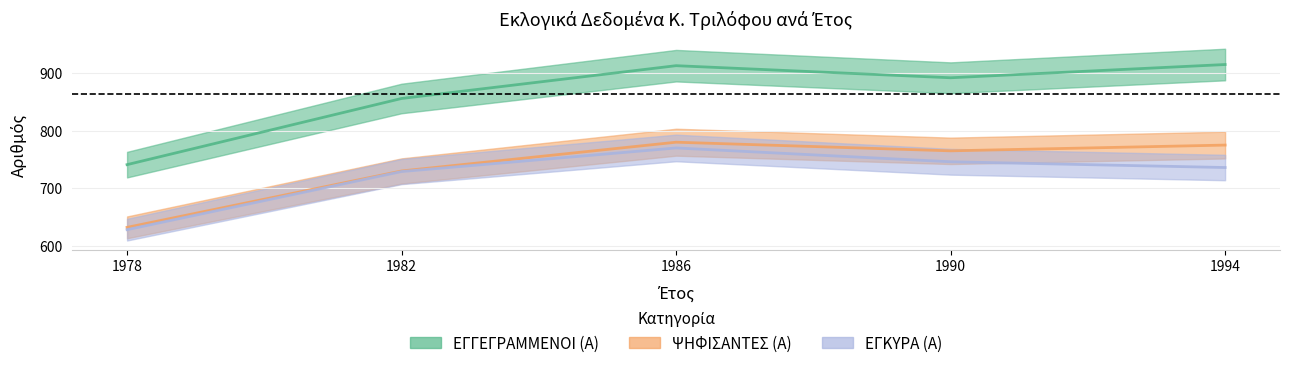

Which series has the largest total across all categories?

ΕΓΓΕΓΡΑΜΜΕΝΟΙ (Α)